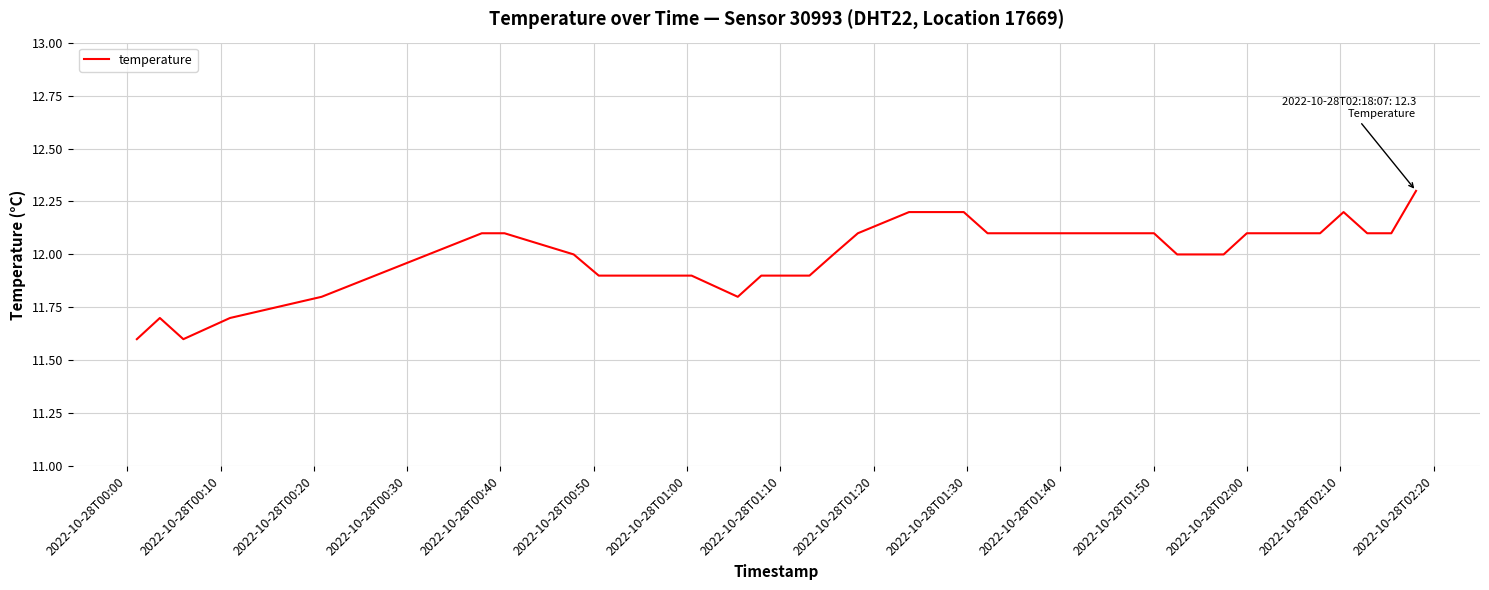

What is the maximum value shown in the chart?

12.3